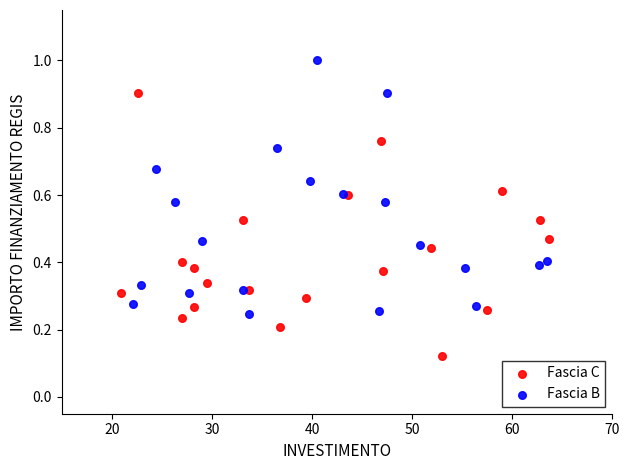

What are all the series names shown in the legend?

Fascia C, Fascia B